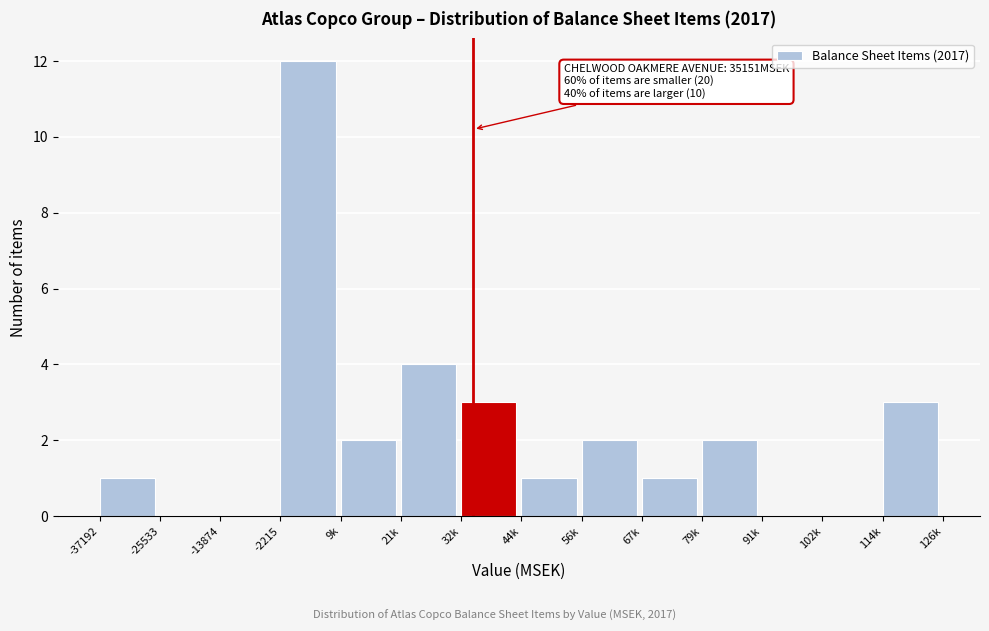

Reading left to right, what are all the values shown in this chart?

-37192=1	-25533=0	-13874=0	-2215=12	9k=2	21k=4	32k=3	44k=1	56k=2	67k=1	79k=2	91k=0	102k=0	114k=3